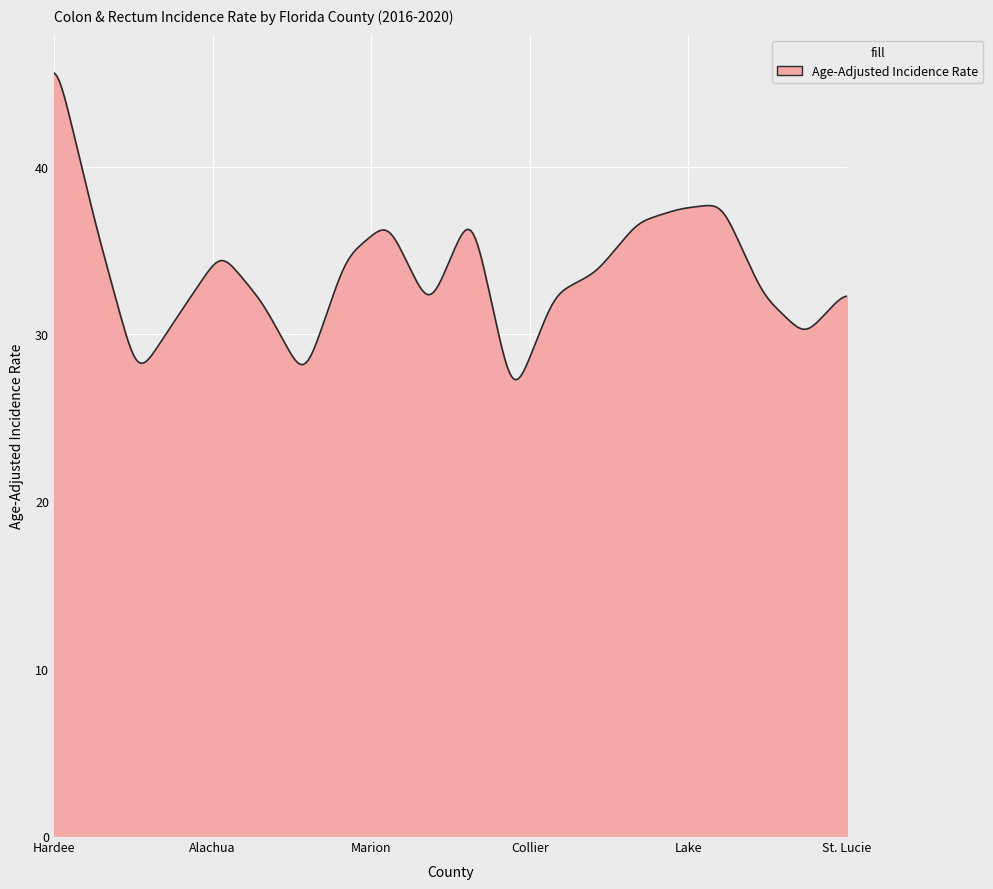

What is the maximum value shown in the chart?

45.6